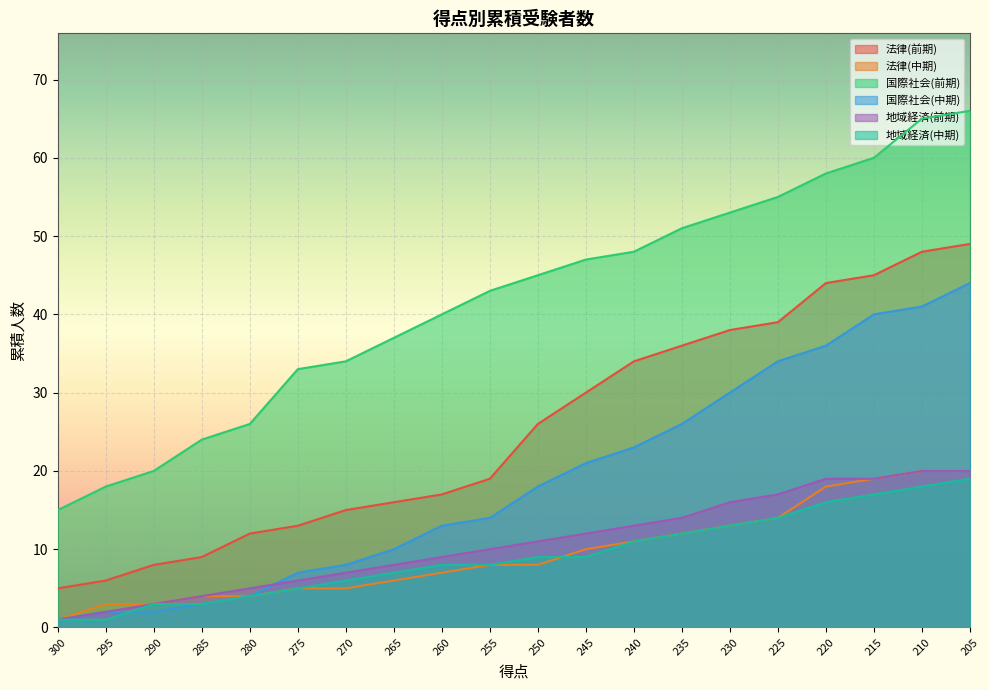

What is the approximate value of 法律(前期) at 265?

16